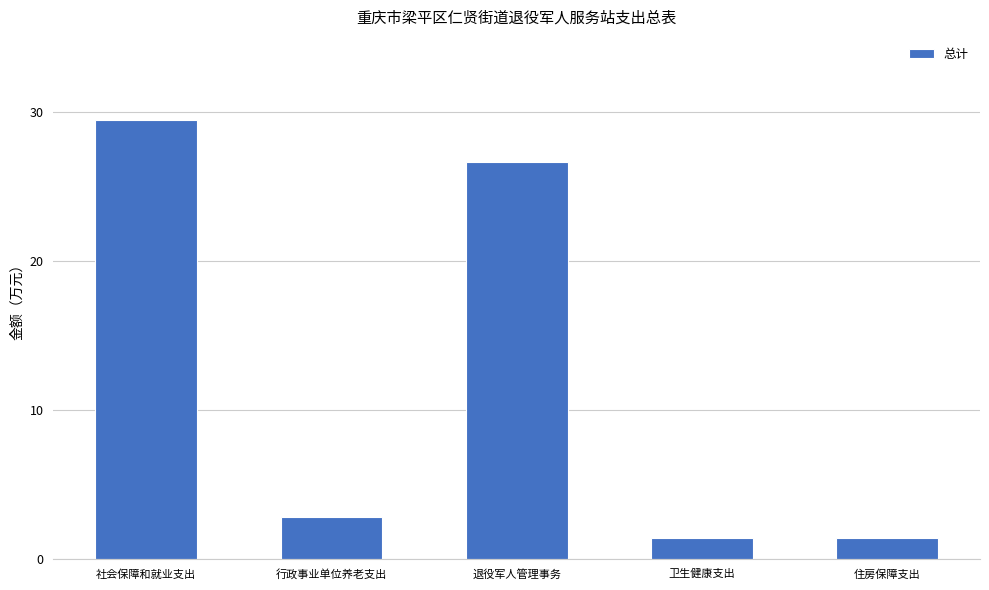

Does the chart contain any negative values?

No